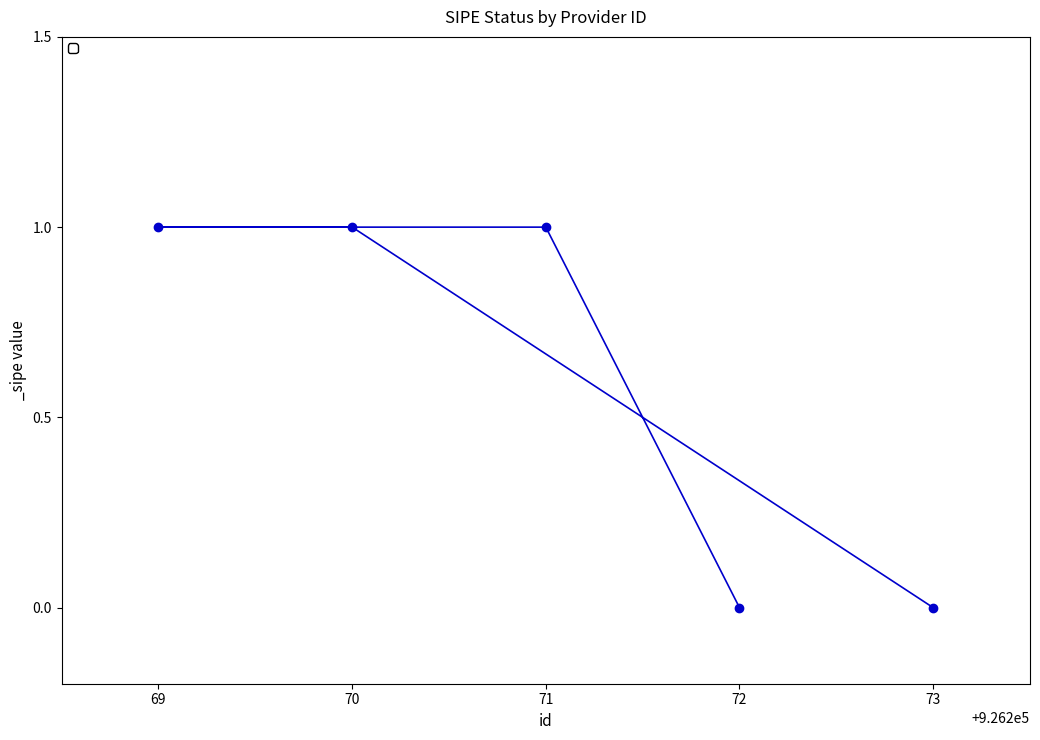

What is the value of the 2nd point from the left?

1